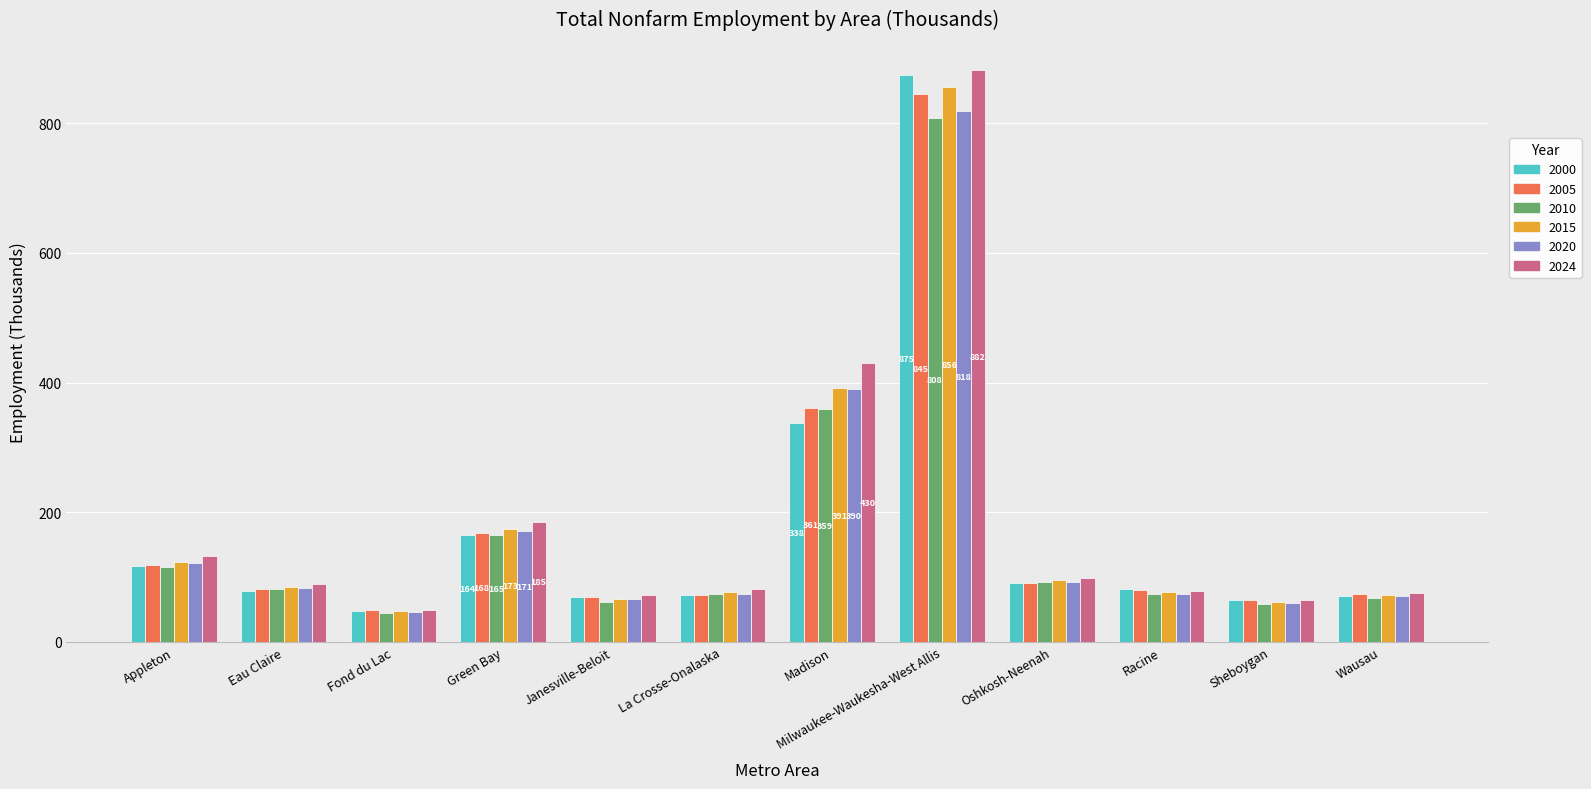

What is the sum of the 2015 values at Appleton and Madison?

514.2